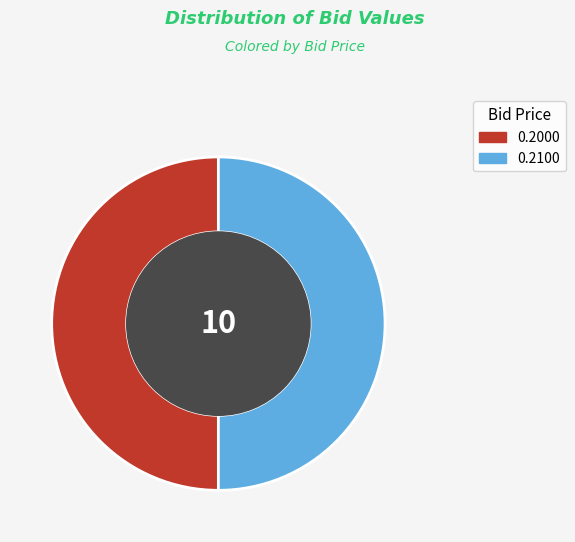

Do 0.2100 and 0.2000 together represent more than half of the pie?

Yes